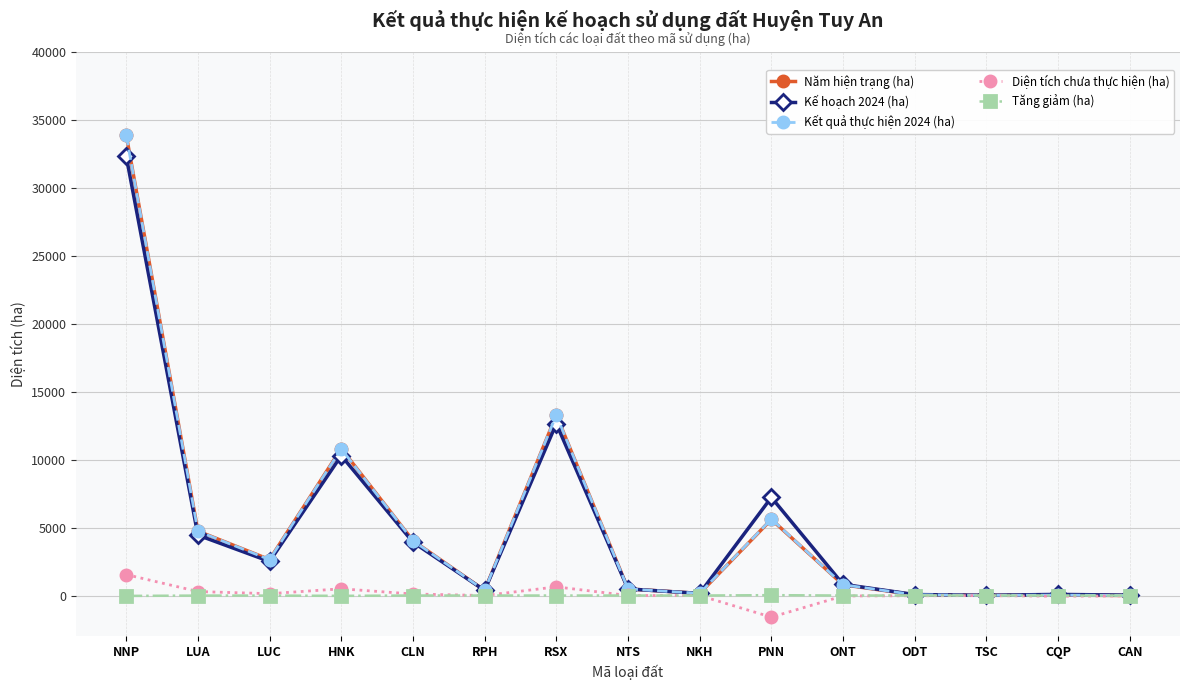

Which series has the widest spread of values?

Năm hiện trạng (ha)